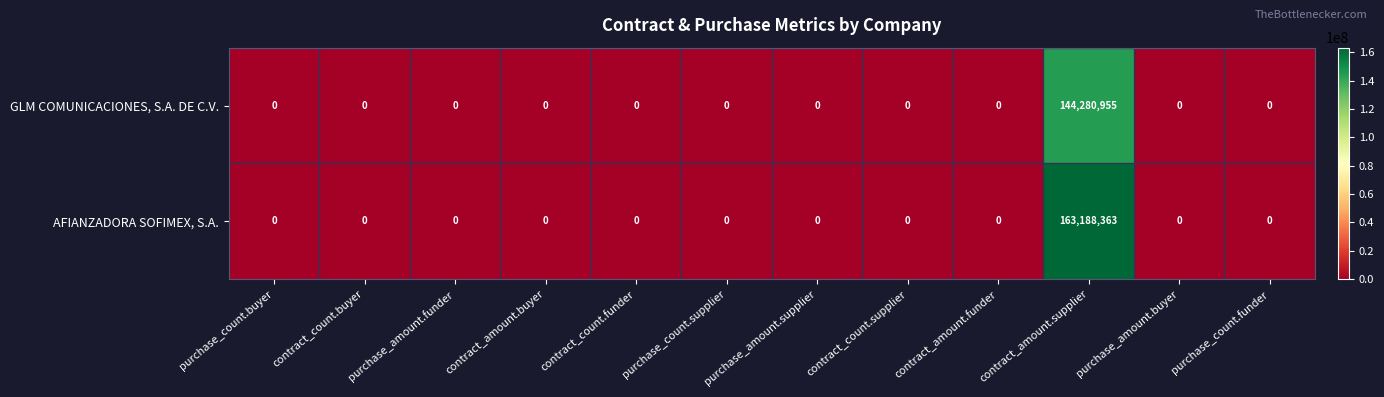

Which series changed the most between contract_amount.funder and contract_amount.supplier?

AFIANZADORA SOFIMEX, S.A.